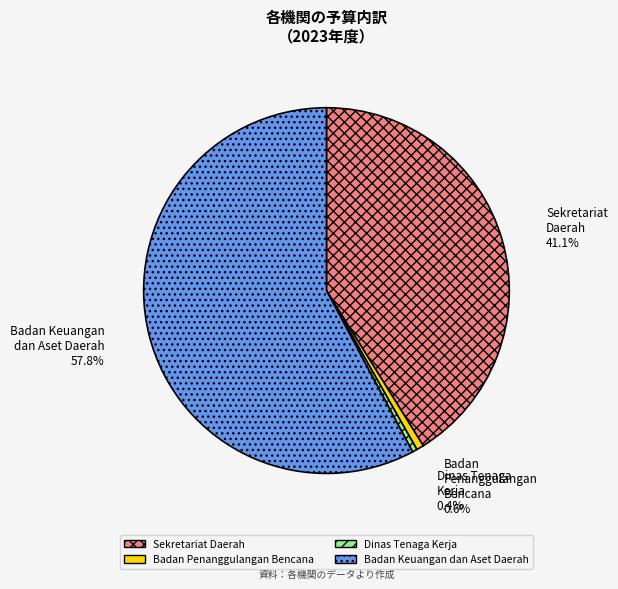

How much of the chart is everything except Dinas Tenaga Kerja?

99.6%